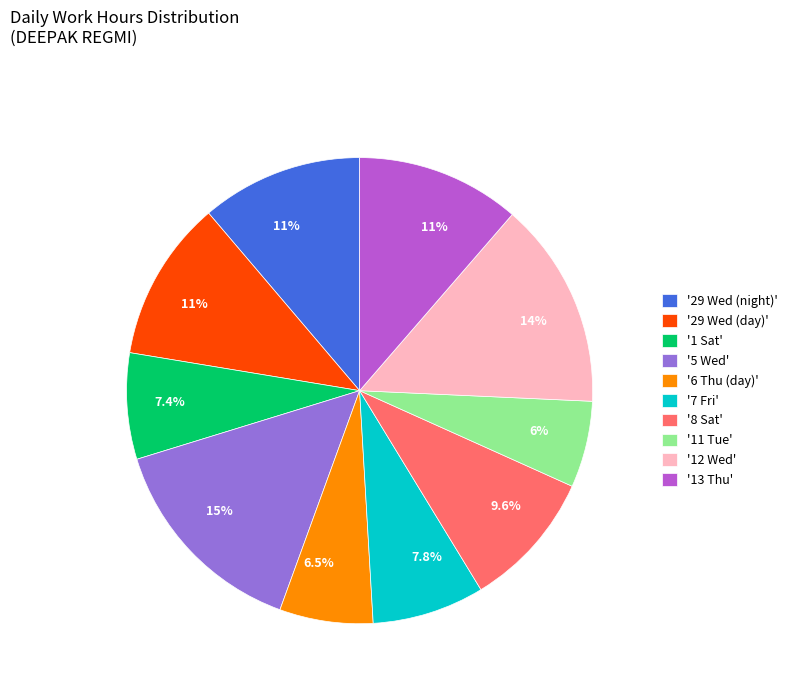

What is the total percentage of '5 Wed' and '7 Fri'?

22.5%